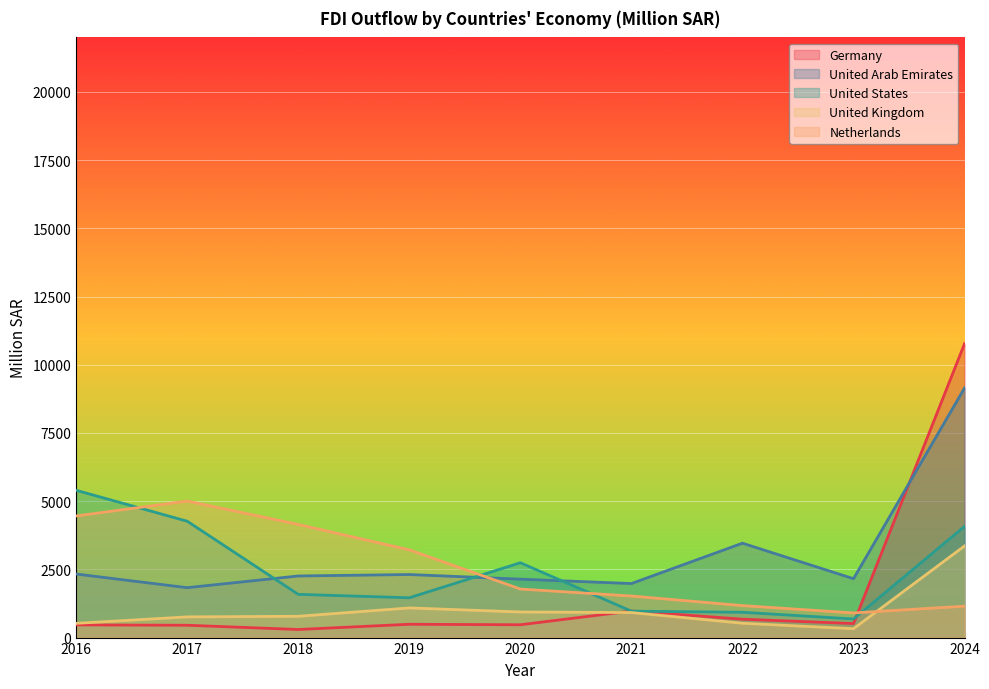

What is the maximum value shown in the chart?

10774.0